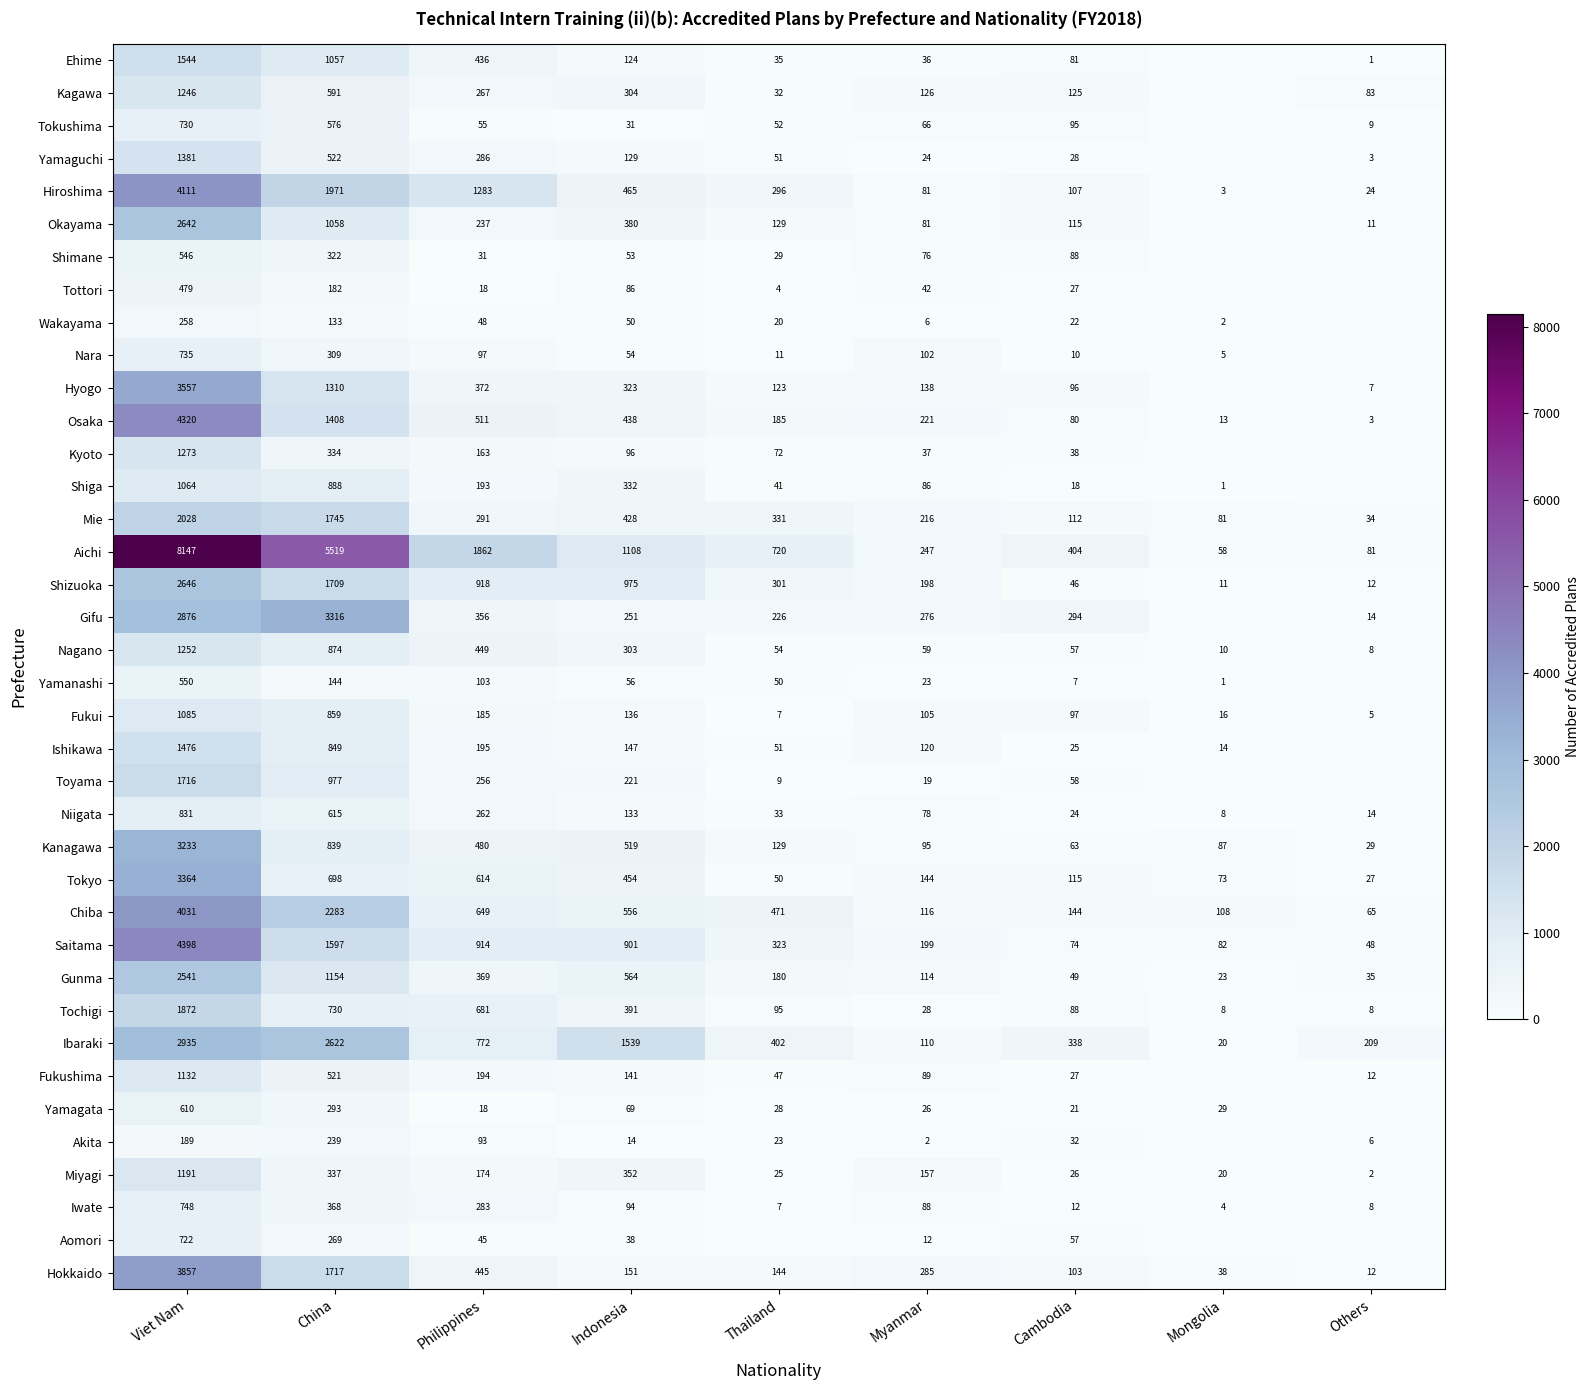

At which label does Kagawa first exceed 126?

Viet Nam